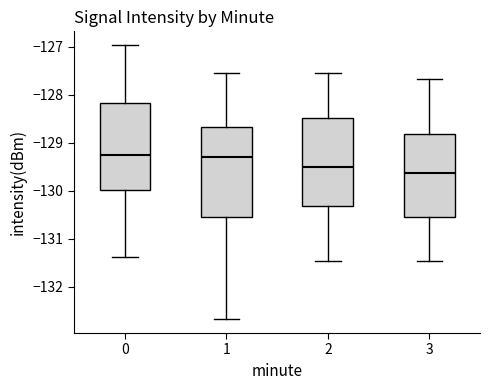

Which box's median line is the lowest?

3